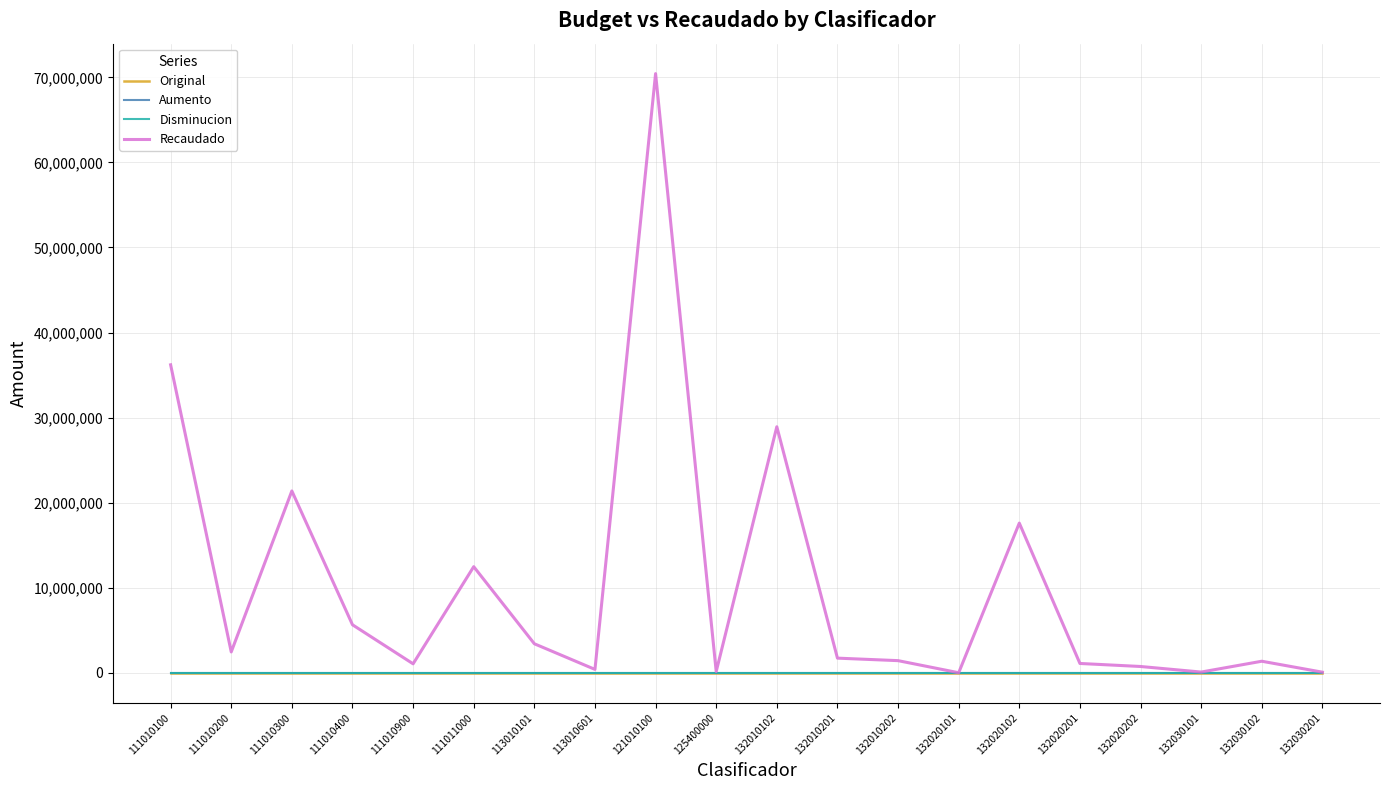

Rank the series at 132010202 from lowest to highest value.

Original, Aumento, Disminucion, Recaudado